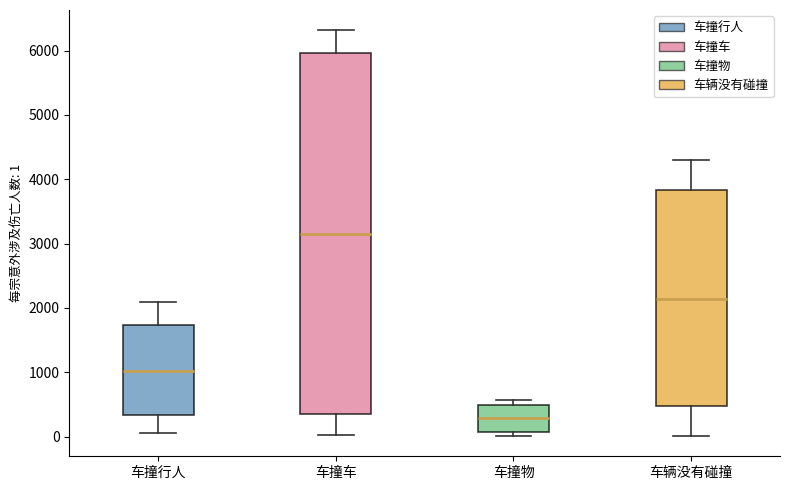

Where does the median line of the box for 车辆没有碰撞 sit on the y-axis? The values are not printed on the chart, so give them approximately, as read against the axis.

2100